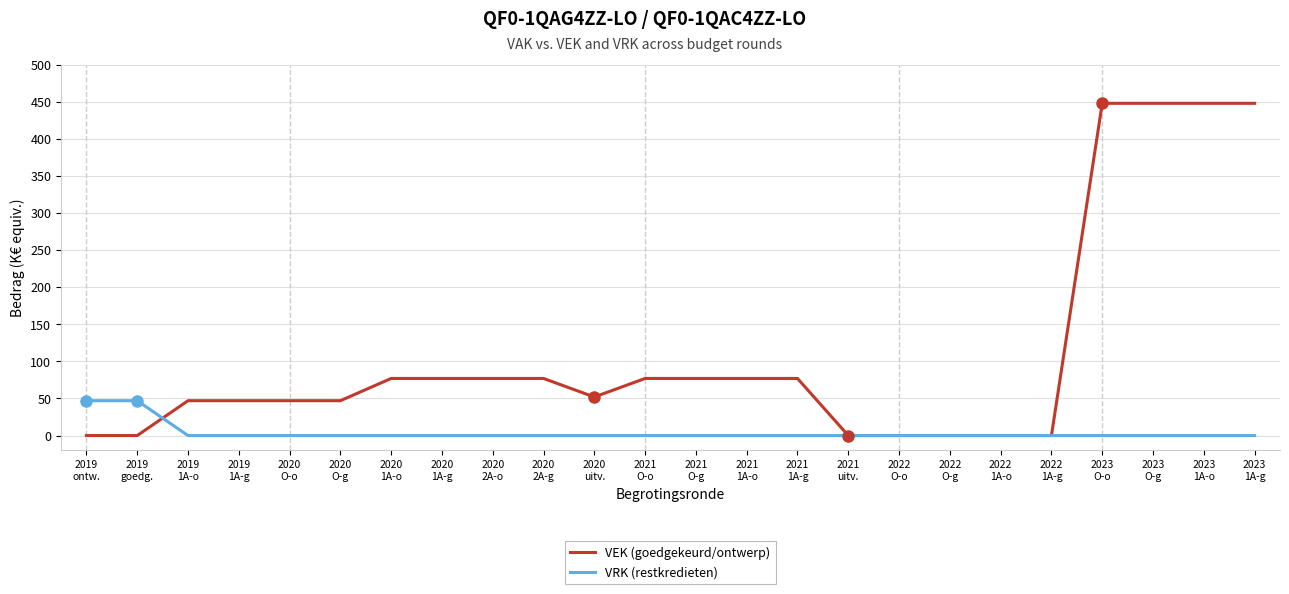

Reading right to left, what are all the values shown in this chart?

VEK (goedgekeurd/ontwerp): 2023
1A-g=448	2023
1A-o=448	2023
O-g=448	2023
O-o=448	2022
1A-g=0	2022
1A-o=0	2022
O-g=0	2022
O-o=0	2021
uitv.=0	2021
1A-g=77	2021
1A-o=77	2021
O-g=77	2021
O-o=77	2020
uitv.=52	2020
2A-g=77	2020
2A-o=77	2020
1A-g=77	2020
1A-o=77	2020
O-g=47	2020
O-o=47	2019
1A-g=47	2019
1A-o=47	2019
goedg.=0	2019
ontw.=0
VRK (restkredieten): 2023
1A-g=0	2023
1A-o=0	2023
O-g=0	2023
O-o=0	2022
1A-g=0	2022
1A-o=0	2022
O-g=0	2022
O-o=0	2021
uitv.=0	2021
1A-g=0	2021
1A-o=0	2021
O-g=0	2021
O-o=0	2020
uitv.=0	2020
2A-g=0	2020
2A-o=0	2020
1A-g=0	2020
1A-o=0	2020
O-g=0	2020
O-o=0	2019
1A-g=0	2019
1A-o=0	2019
goedg.=47	2019
ontw.=47